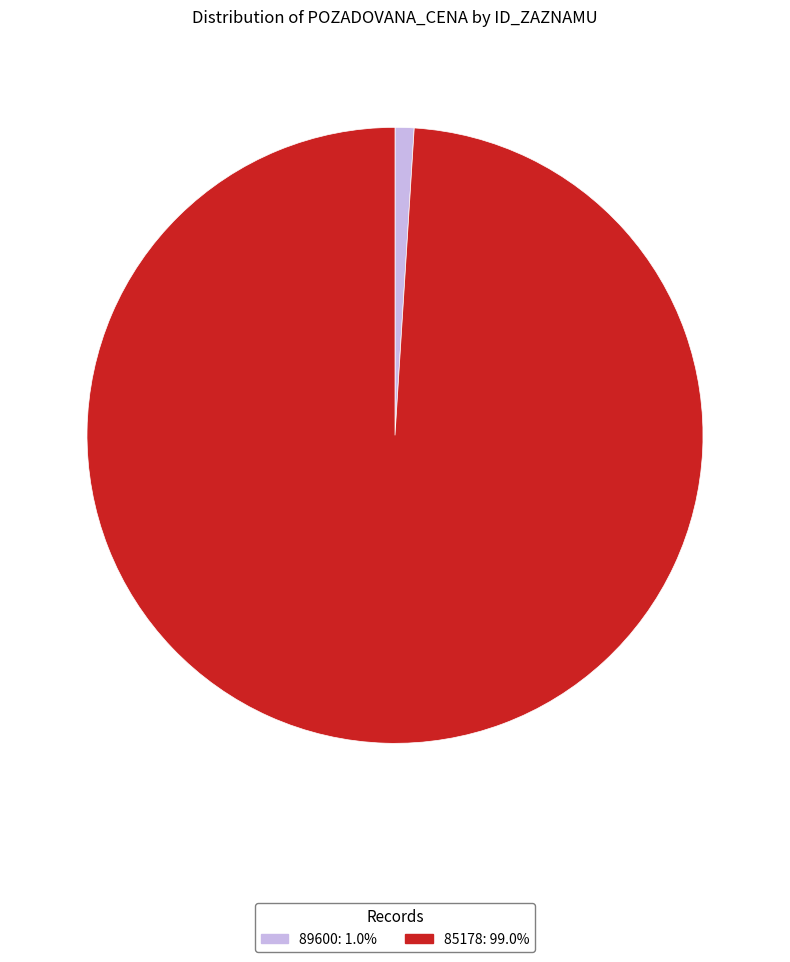

Is the sum of 89600: 1.0% and 85178: 99.0% greater than half?

Yes